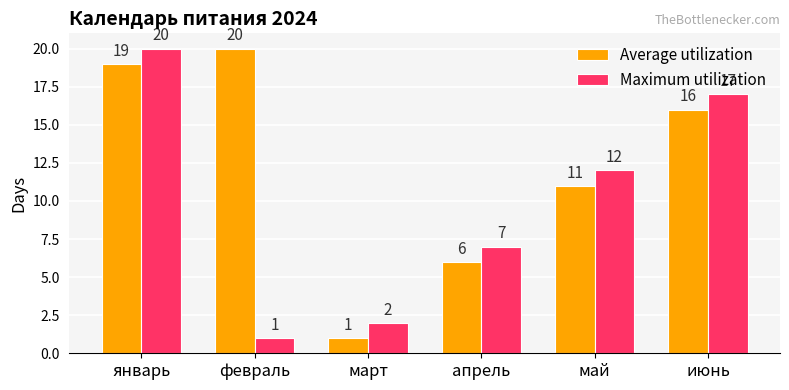

What is the difference between the Average utilization values at март and февраль?

19